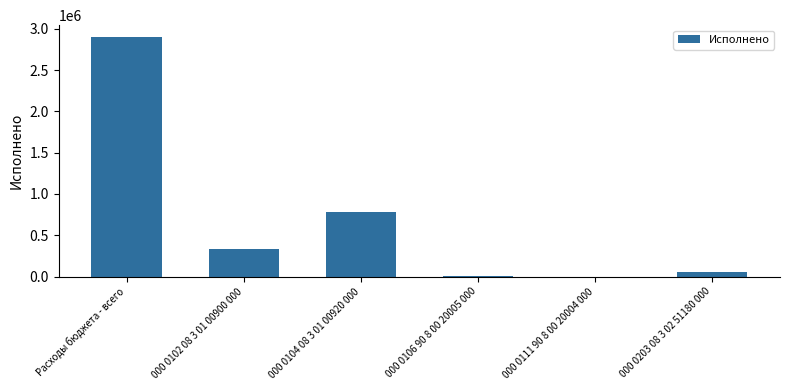

The chart shows a value of 2898205.4 at Расходы бюджета - всего. True or false?

True